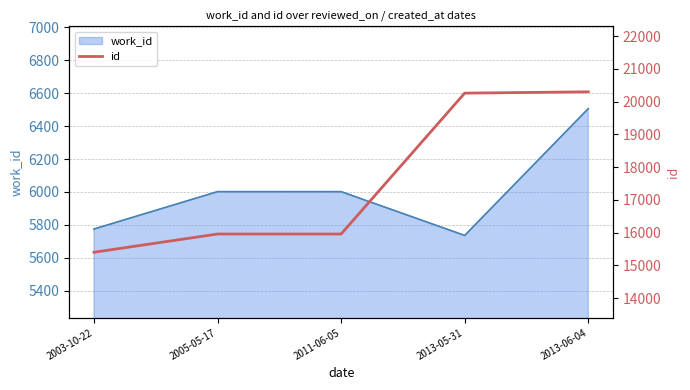

What is the label of the 4th point from the right?

2005-05-17